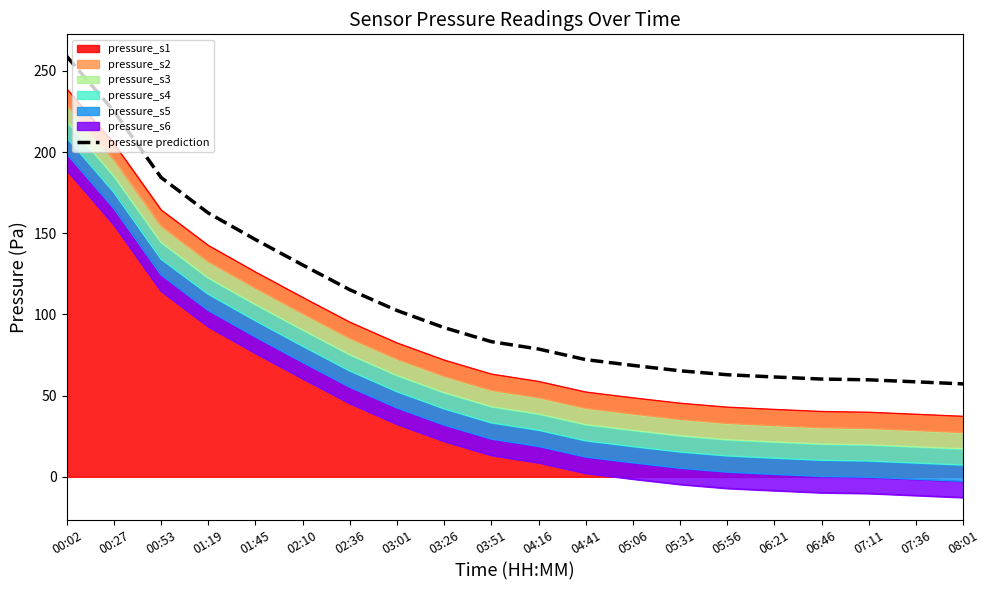

List the labels in order of value, smallest first.

08:01, 07:36, 07:11, 06:46, 06:21, 05:56, 05:31, 05:06, 04:41, 04:16, 03:51, 03:26, 03:01, 02:36, 02:10, 01:45, 01:19, 00:53, 00:27, 00:02